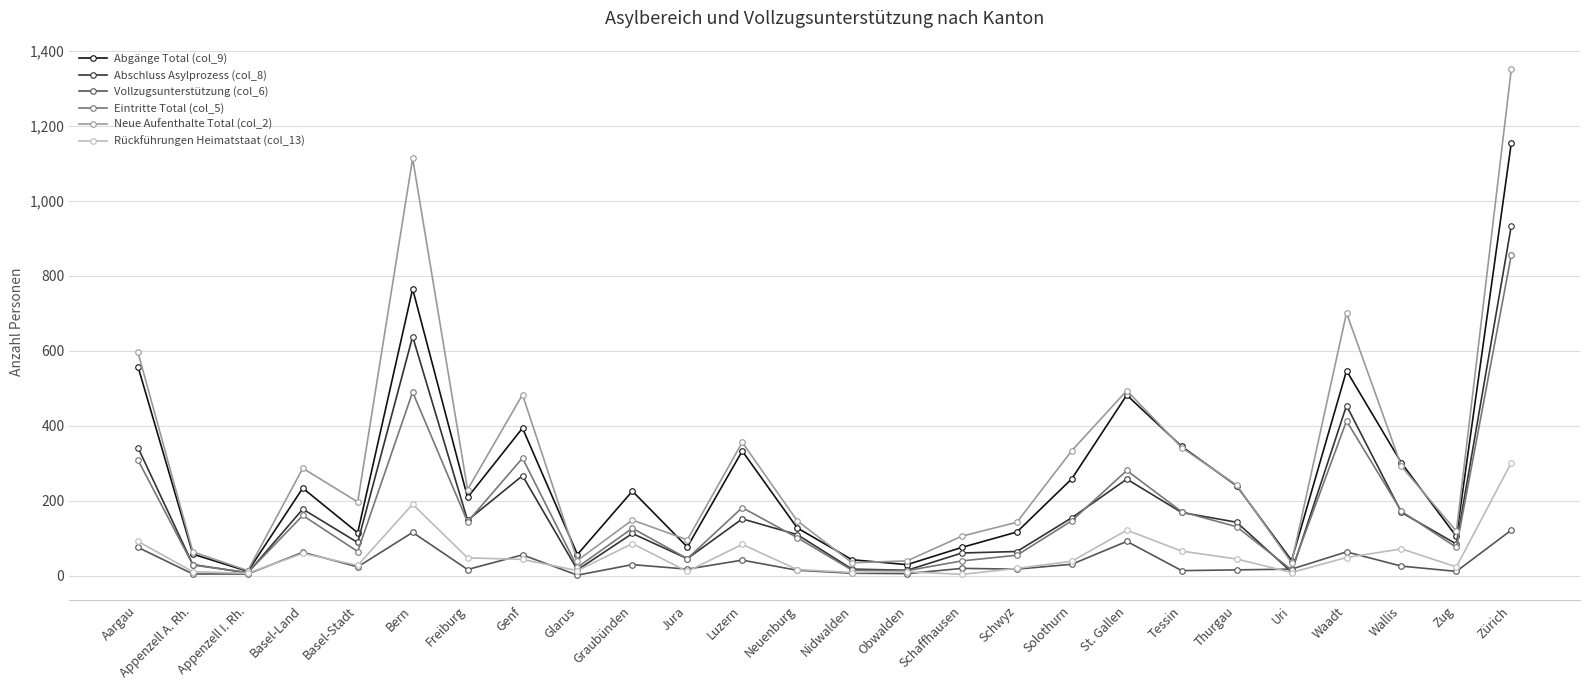

Read the Neue Aufenthalte Total (col_2) value at Nidwalden.

35